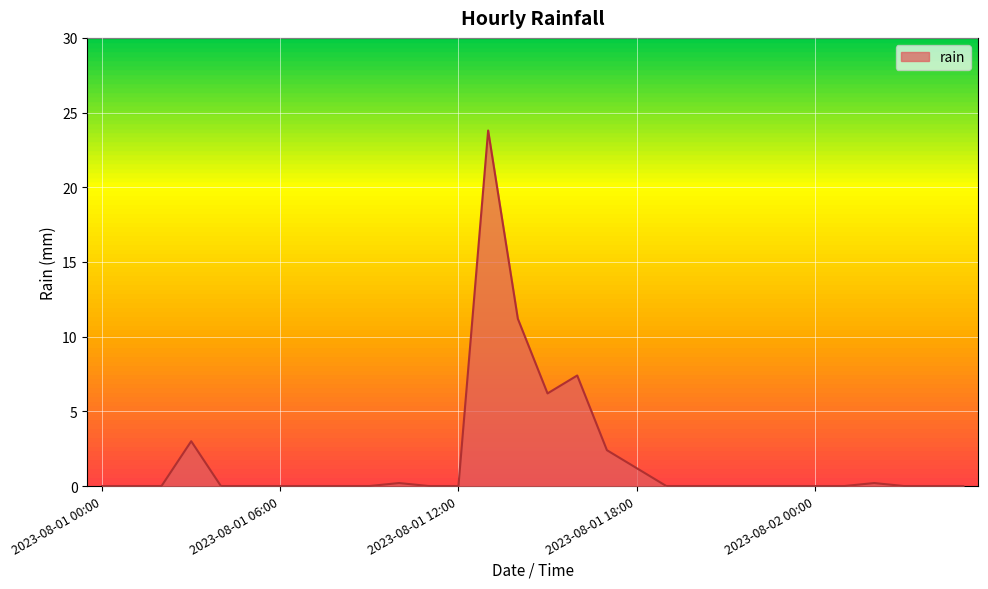

What is the maximum value shown in the chart?

23.8